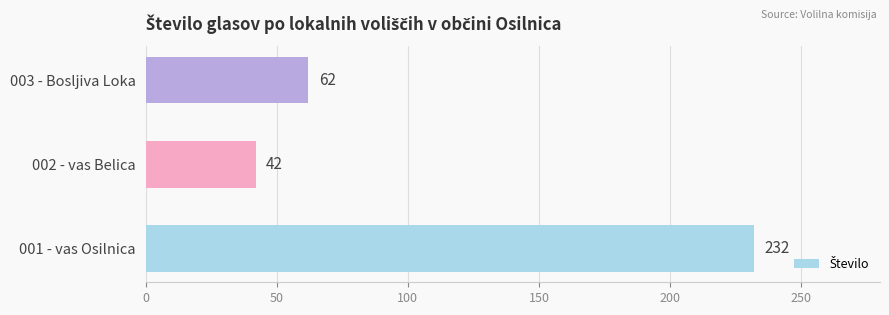

The value at 001 - vas Osilnica is 232. True or false?

True